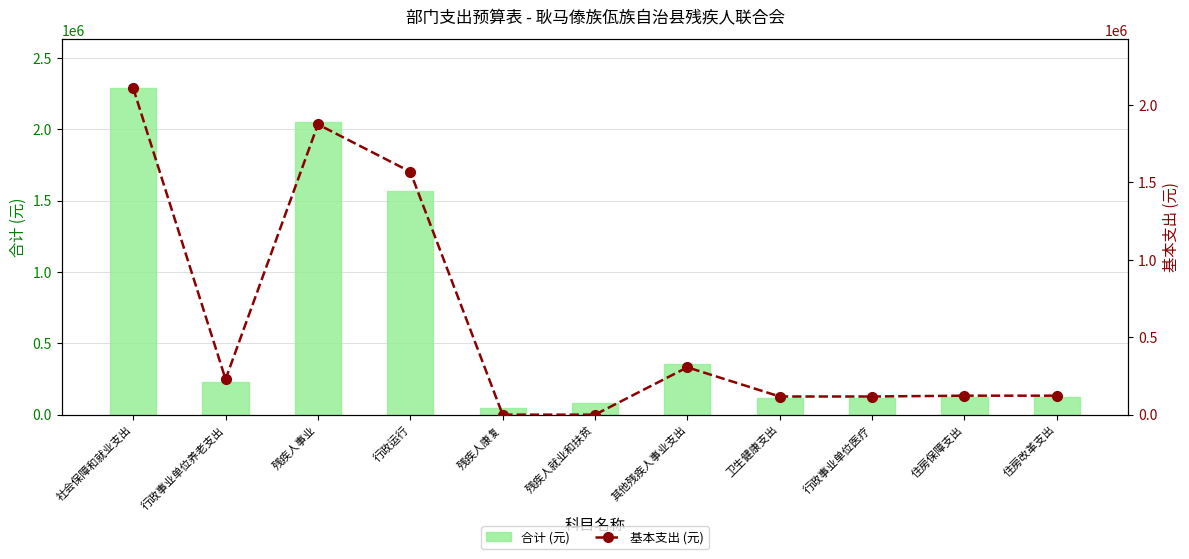

Between 其他残疾人事业支出 and 社会保障和就业支出, which is larger?

社会保障和就业支出